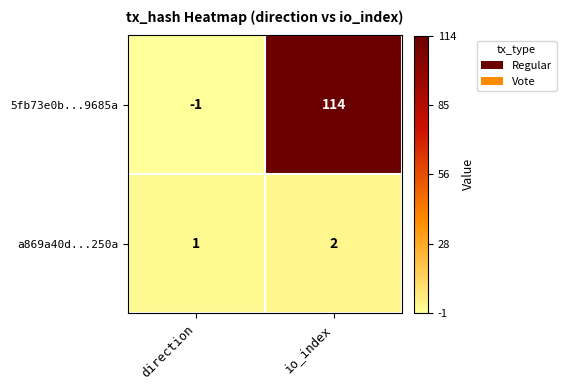

Reading right to left, what are all the values shown in this chart?

5fb73e0b...9685a: 114	-1
a869a40d...250a: 2	1